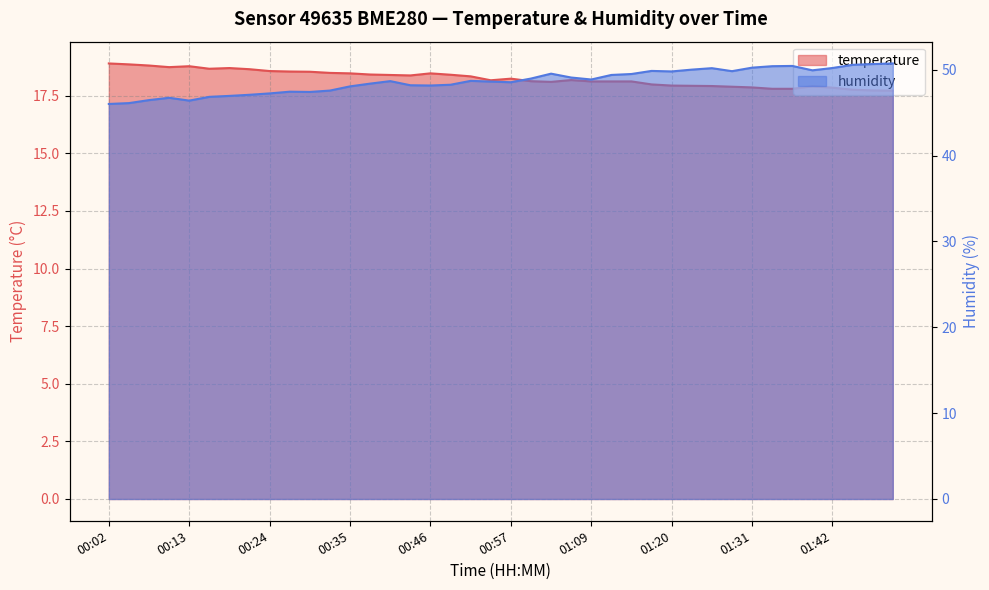

Rank the categories by humidity value from highest to lowest.

01:50, 01:47, 01:45, 01:36, 01:34, 01:31, 01:42, 01:25, 01:23, 01:39, 01:17, 01:28, 01:20, 01:03, 01:14, 01:11, 01:06, 01:00, 01:09, 00:52, 00:40, 00:54, 00:57, 00:38, 00:49, 00:43, 00:46, 00:35, 00:32, 00:27, 00:29, 00:24, 00:21, 00:18, 00:16, 00:10, 00:07, 00:13, 00:04, 00:02